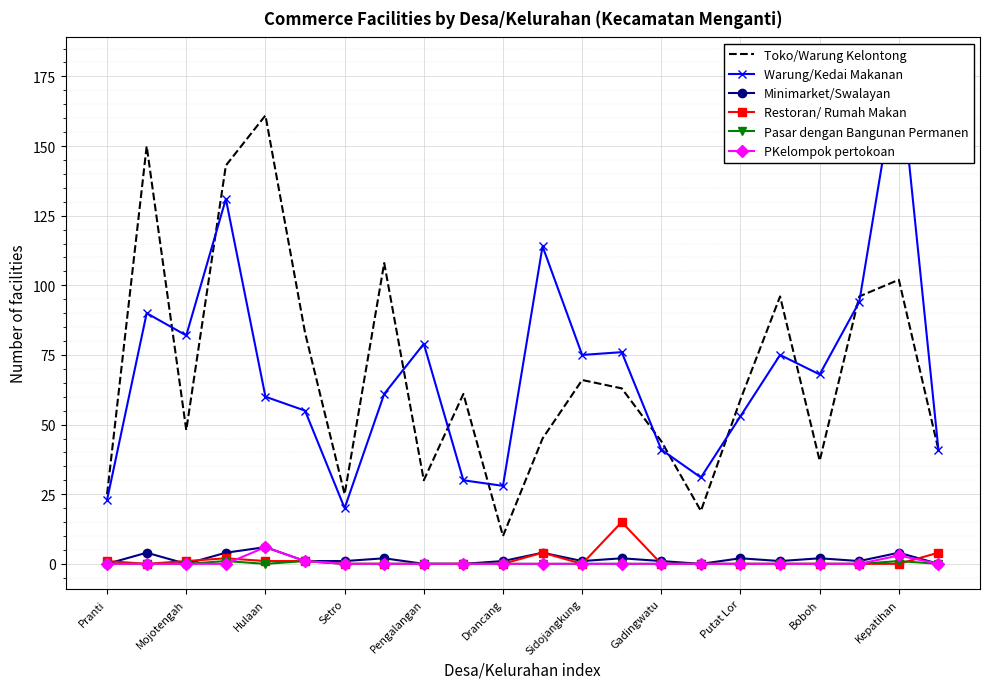

In Restoran/ Rumah Makan, how many points are higher than both neighbors (excluding endpoints)?

3